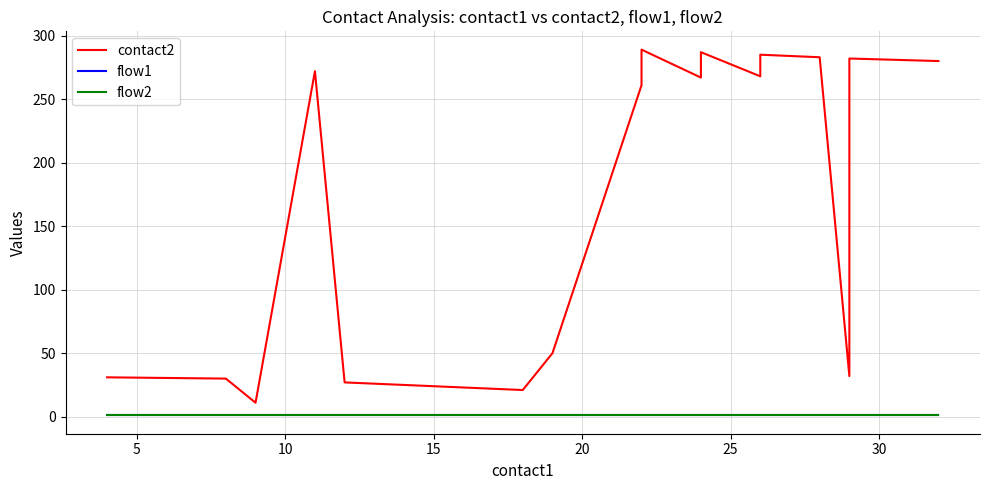

How many lines are shown in the chart?

3